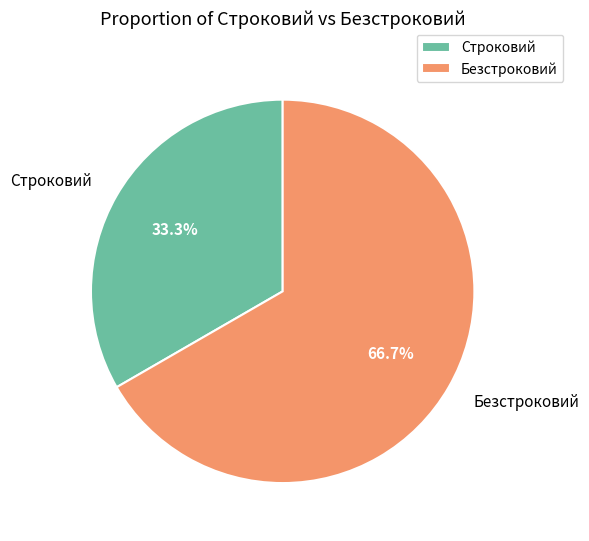

Which slice is the largest?

Безстроковий